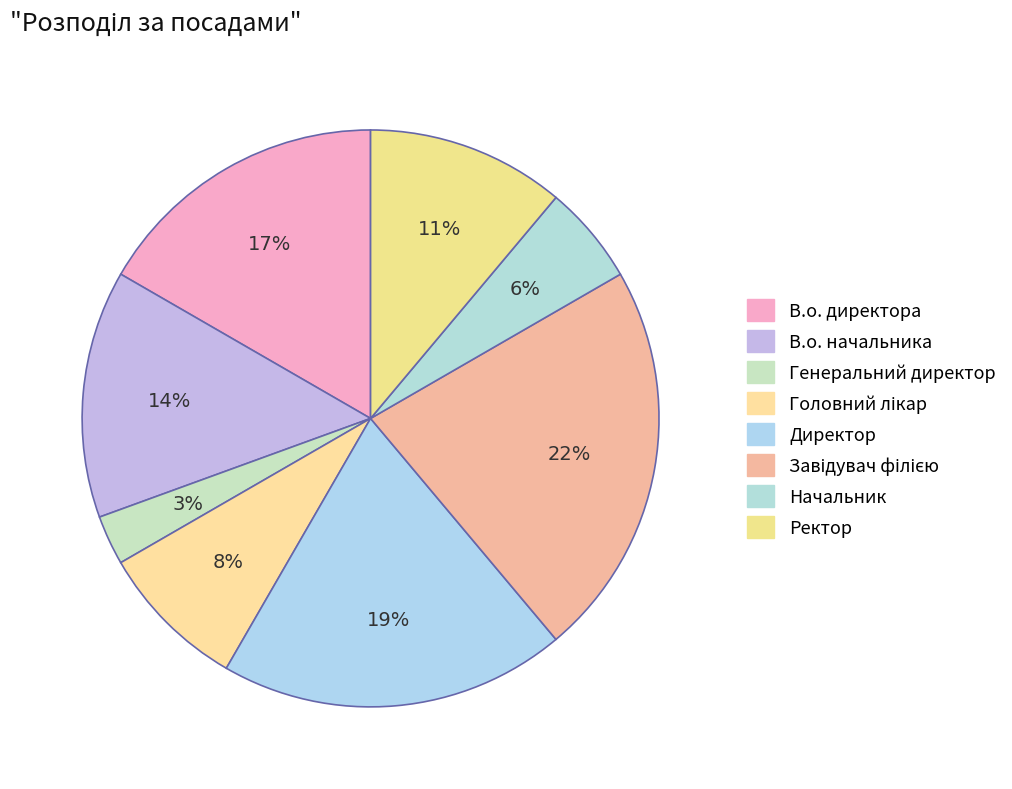

Count the number of slices in the pie.

8